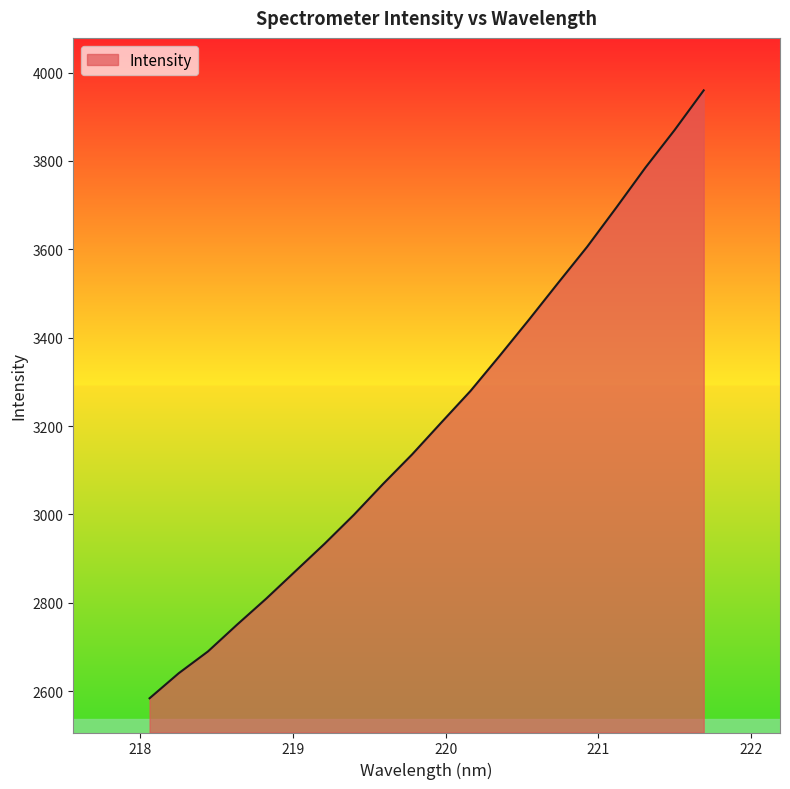

What is the average value?

3210.4